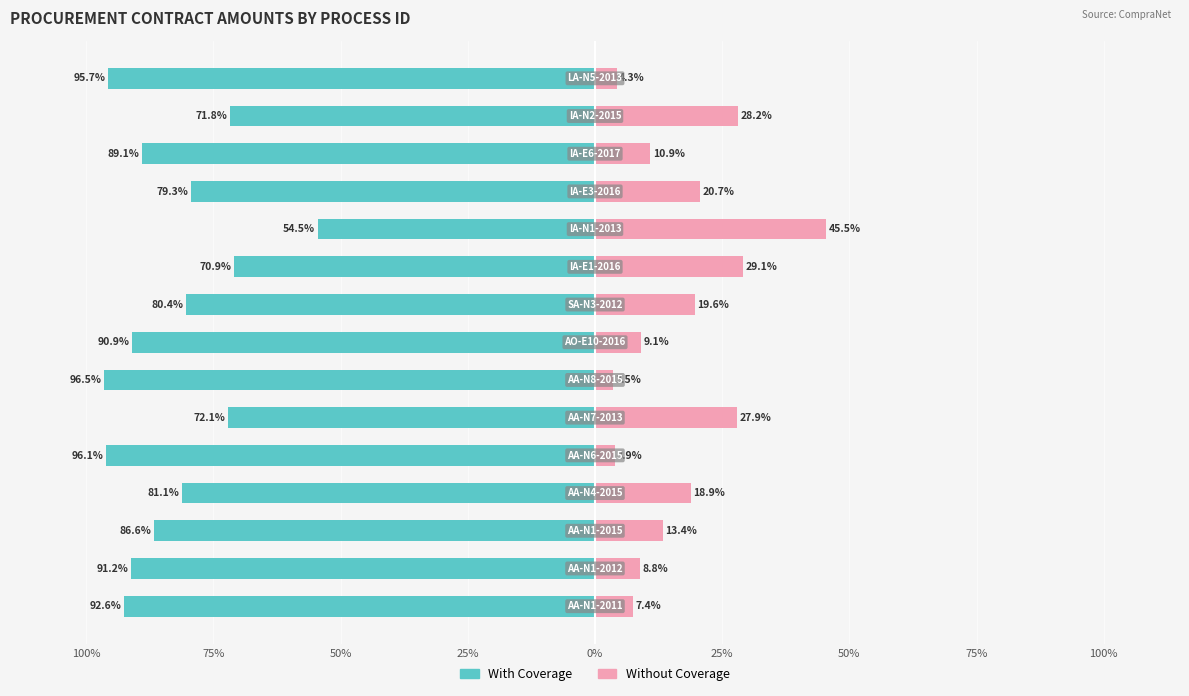

What is the minimum value shown in the chart?

-96.5